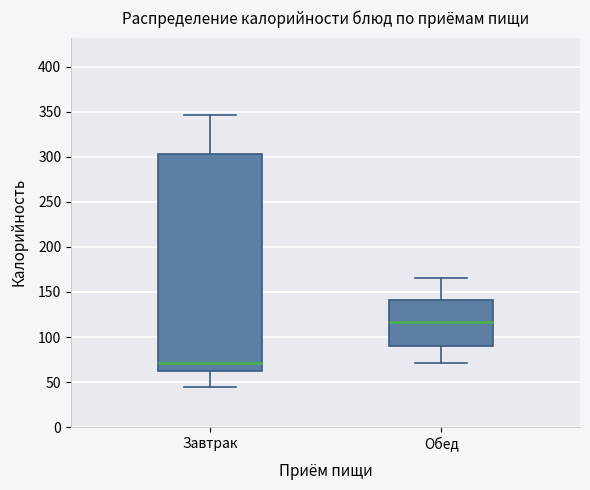

Reading left to right, read every box against the y-axis: the position of its median line, the range the box covers, and the ends of its whiskers. The values are not printed on the chart, so give them approximately, as read against the axis.

Завтрак: median 70, box 65 to 305, whiskers 45 to 345
Обед: median 115, box 90 to 140, whiskers 70 to 165